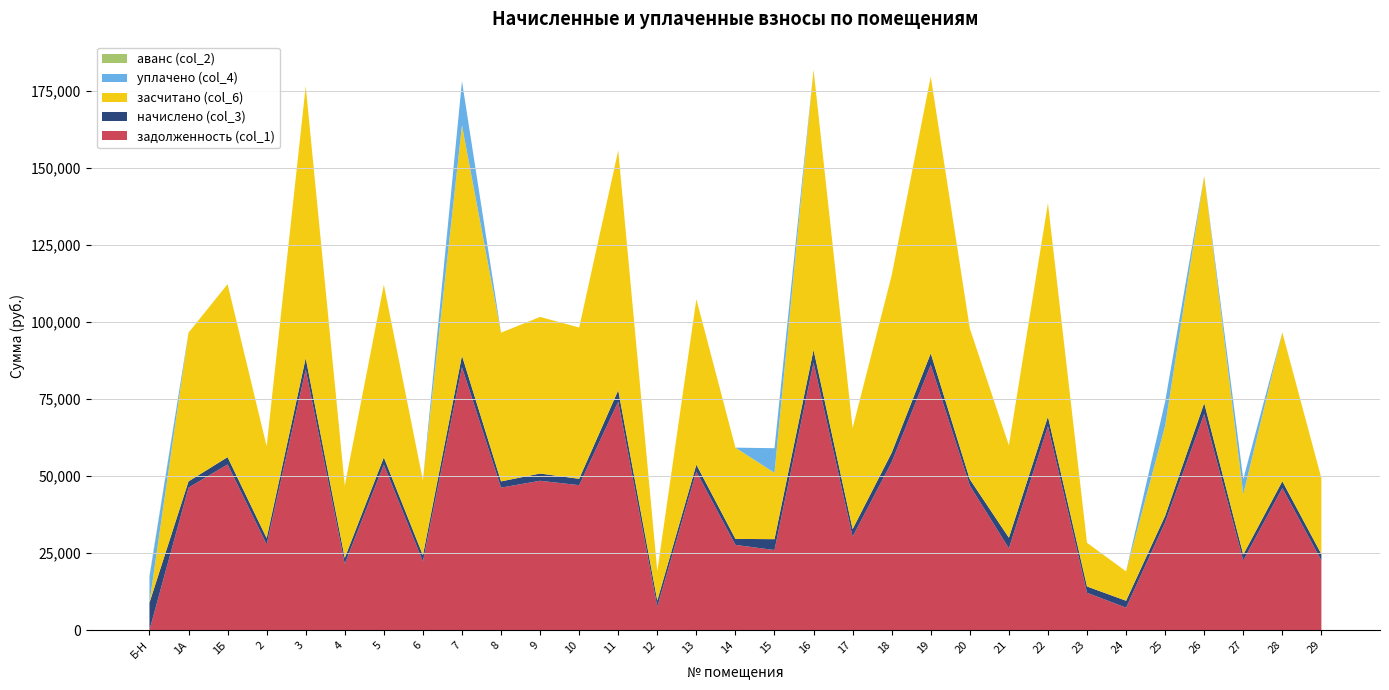

Reading left to right, what are all the values shown in this chart?

задолженность (col_1): 0.0	46270.6	53817.7	27815.4	84620.9	21496.4	53735.3	22289.0	85378.4	46270.6	48493.9	47066.6	74198.2	7585.8	51485.0	27676.0	26002.9	86850.0	30358.0	54539.0	86108.3	46929.4	26543.1	66246.6	12140.7	7293.0	35006.4	70169.6	22614.1	46119.9	22605.8
начислено (col_3): 8894.4	2023.2	2353.2	2041.4	3700.1	1953.6	2349.6	2025.6	3733.2	2023.2	2354.4	2061.6	3681.6	2000.6	2251.2	1948.8	3532.8	4135.2	2448.0	3064.8	3765.1	2052.0	3463.2	3072.0	2037.6	2244.0	2112.0	3559.2	1917.6	2220.0	2054.4
засчитано (col_6): 0.0	48293.8	56170.9	29856.8	88321.0	23450.0	56084.9	24314.6	74815.0	48293.8	50848.3	49128.2	77879.8	9586.4	53736.2	29624.8	21535.7	90985.2	32806.0	57603.8	89873.4	48981.4	30006.3	69318.6	14178.3	9537.0	29224.8	73728.9	19543.8	48339.9	24660.2
уплачено (col_4): 8379.0	0.0	0.0	0.0	0.0	0.0	0.0	0.0	14296.7	0.0	0.0	0.0	0.0	0.0	0.0	0.0	8000.0	0.0	0.0	0.0	0.0	0.0	0.0	0.0	0.0	0.0	7893.6	0.0	4987.8	0.0	0.0
аванс (col_2): 515.5	0.0	0.0	0.0	0.0	0.0	0.0	0.0	0.0	0.0	0.0	0.0	0.0	0.0	0.0	0.0	0.0	0.0	0.0	0.0	0.0	0.0	0.0	0.0	0.0	0.0	0.0	0.0	0.0	0.0	0.0